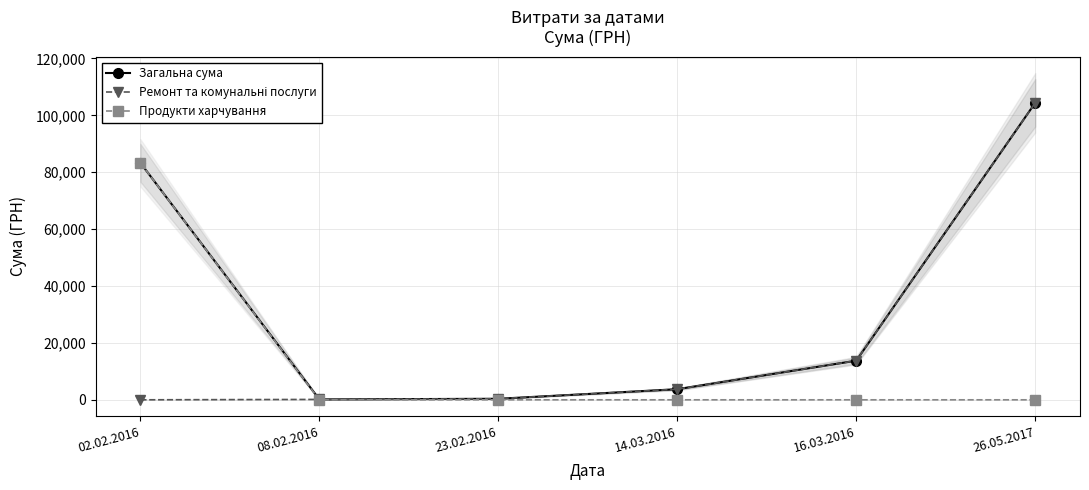

What is the label of the 6th point from the right?

02.02.2016